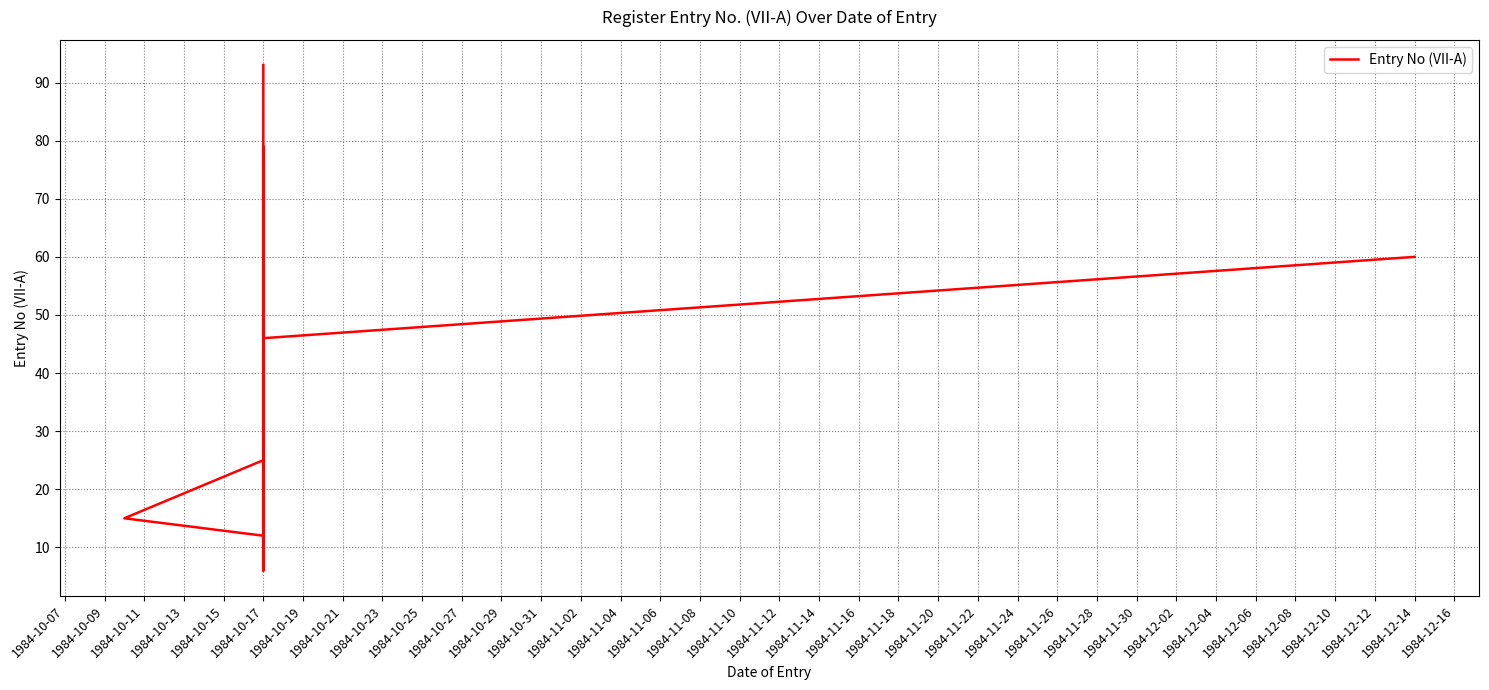

Count the number of categories in the chart.

20